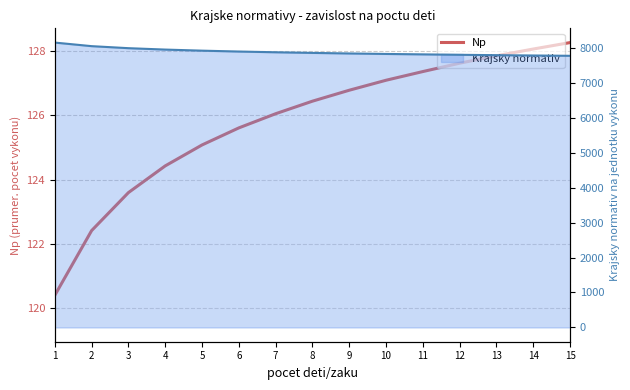

True or false: there are more than 2 points higher than both neighbors.

False